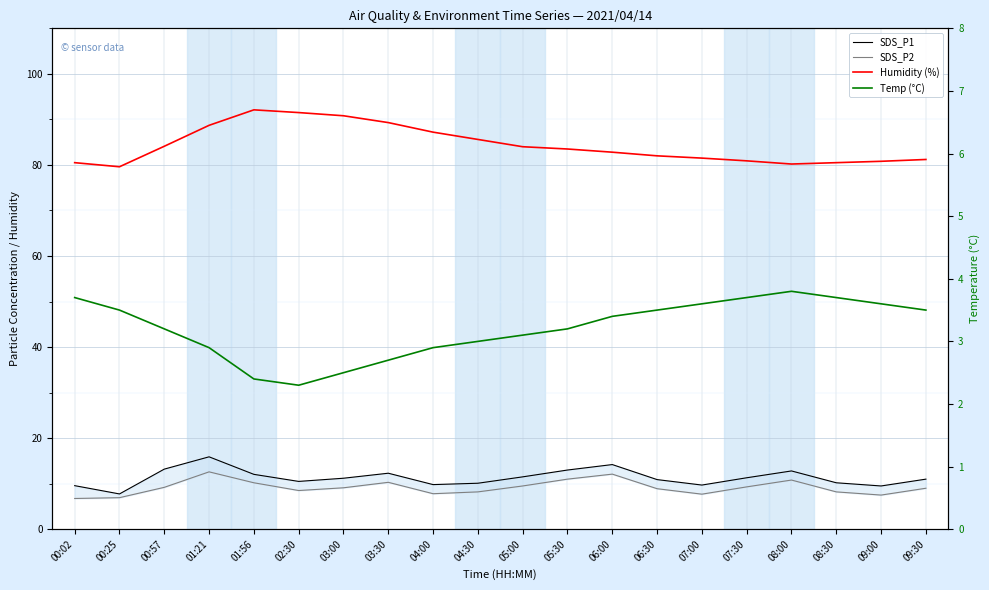

What position from the left is 02:30?

6